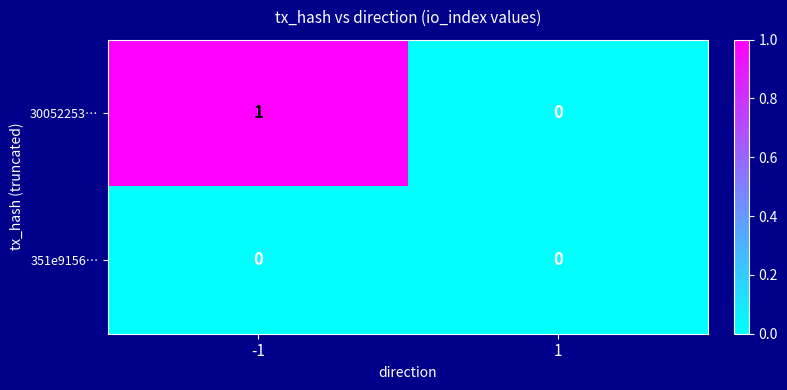

Reading right to left, list all the values displayed in this chart.

30052253…: 0	1
351e9156…: 0	0